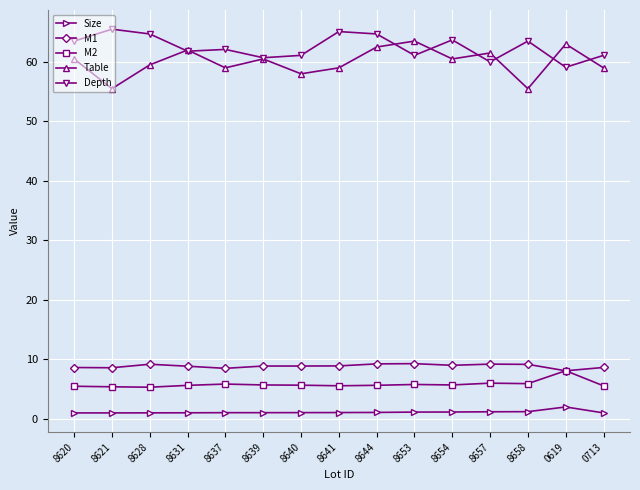

Where is the first local maximum for Table?

8631